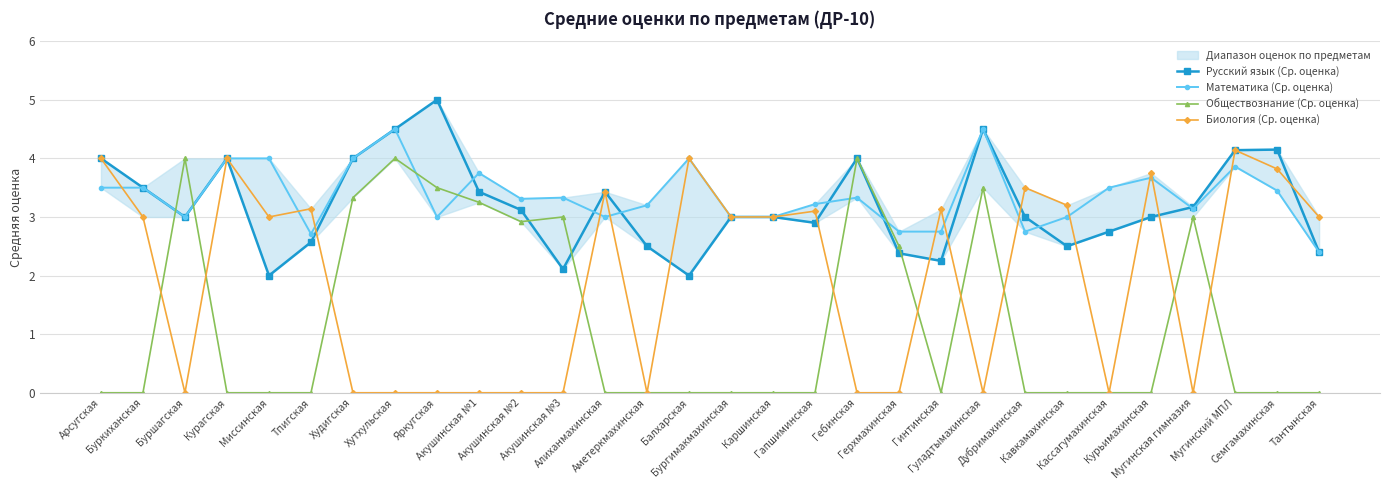

Reading right to left, transcribe all the data shown in this chart.

Русский язык (Ср. оценка): Тантынская=2.4	Семгамахинская=4.2	Мугинский МПЛ=4.1	Мугинская гимназия=3.2	Курьимахинская=3.0	Кассагумахинская=2.8	Кавкамахинская=2.5	Дубримахинская=3.0	Гуладтымахинская=4.5	Гинтинская=2.2	Герхмахинская=2.4	Гебинская=4.0	Гапшиминская=2.9	Каршинская=3.0	Бургимакмахинская=3.0	Балхарская=2.0	Аметеркмахинская=2.5	Алиханмахинская=3.4	Акушинская №3=2.1	Акушинская №2=3.1	Акушинская №1=3.4	Яркугская=5.0	Хутхульская=4.5	Худигская=4.0	Тпигская=2.6	Миссинская=2.0	Курагская=4.0	Буршагская=3.0	Буркиханская=3.5	Арсугская=4.0
Математика (Ср. оценка): Тантынская=2.4	Семгамахинская=3.5	Мугинский МПЛ=3.9	Мугинская гимназия=3.1	Курьимахинская=3.7	Кассагумахинская=3.5	Кавкамахинская=3.0	Дубримахинская=2.8	Гуладтымахинская=4.5	Гинтинская=2.8	Герхмахинская=2.8	Гебинская=3.3	Гапшиминская=3.2	Каршинская=3.0	Бургимакмахинская=3.0	Балхарская=4.0	Аметеркмахинская=3.2	Алиханмахинская=3.0	Акушинская №3=3.3	Акушинская №2=3.3	Акушинская №1=3.8	Яркугская=3.0	Хутхульская=4.5	Худигская=4.0	Тпигская=2.7	Миссинская=4.0	Курагская=4.0	Буршагская=3.0	Буркиханская=3.5	Арсугская=3.5
Обществознание (Ср. оценка): Тантынская=0.0	Семгамахинская=0.0	Мугинский МПЛ=0.0	Мугинская гимназия=3.0	Курьимахинская=0.0	Кассагумахинская=0.0	Кавкамахинская=0.0	Дубримахинская=0.0	Гуладтымахинская=3.5	Гинтинская=0.0	Герхмахинская=2.5	Гебинская=4.0	Гапшиминская=0.0	Каршинская=0.0	Бургимакмахинская=0.0	Балхарская=0.0	Аметеркмахинская=0.0	Алиханмахинская=0.0	Акушинская №3=3.0	Акушинская №2=2.9	Акушинская №1=3.2	Яркугская=3.5	Хутхульская=4.0	Худигская=3.3	Тпигская=0.0	Миссинская=0.0	Курагская=0.0	Буршагская=4.0	Буркиханская=0.0	Арсугская=0.0
Биология (Ср. оценка): Тантынская=3.0	Семгамахинская=3.8	Мугинский МПЛ=4.1	Мугинская гимназия=0.0	Курьимахинская=3.8	Кассагумахинская=0.0	Кавкамахинская=3.2	Дубримахинская=3.5	Гуладтымахинская=0.0	Гинтинская=3.1	Герхмахинская=0.0	Гебинская=0.0	Гапшиминская=3.1	Каршинская=3.0	Бургимакмахинская=3.0	Балхарская=4.0	Аметеркмахинская=0.0	Алиханмахинская=3.4	Акушинская №3=0.0	Акушинская №2=0.0	Акушинская №1=0.0	Яркугская=0.0	Хутхульская=0.0	Худигская=0.0	Тпигская=3.1	Миссинская=3.0	Курагская=4.0	Буршагская=0.0	Буркиханская=3.0	Арсугская=4.0